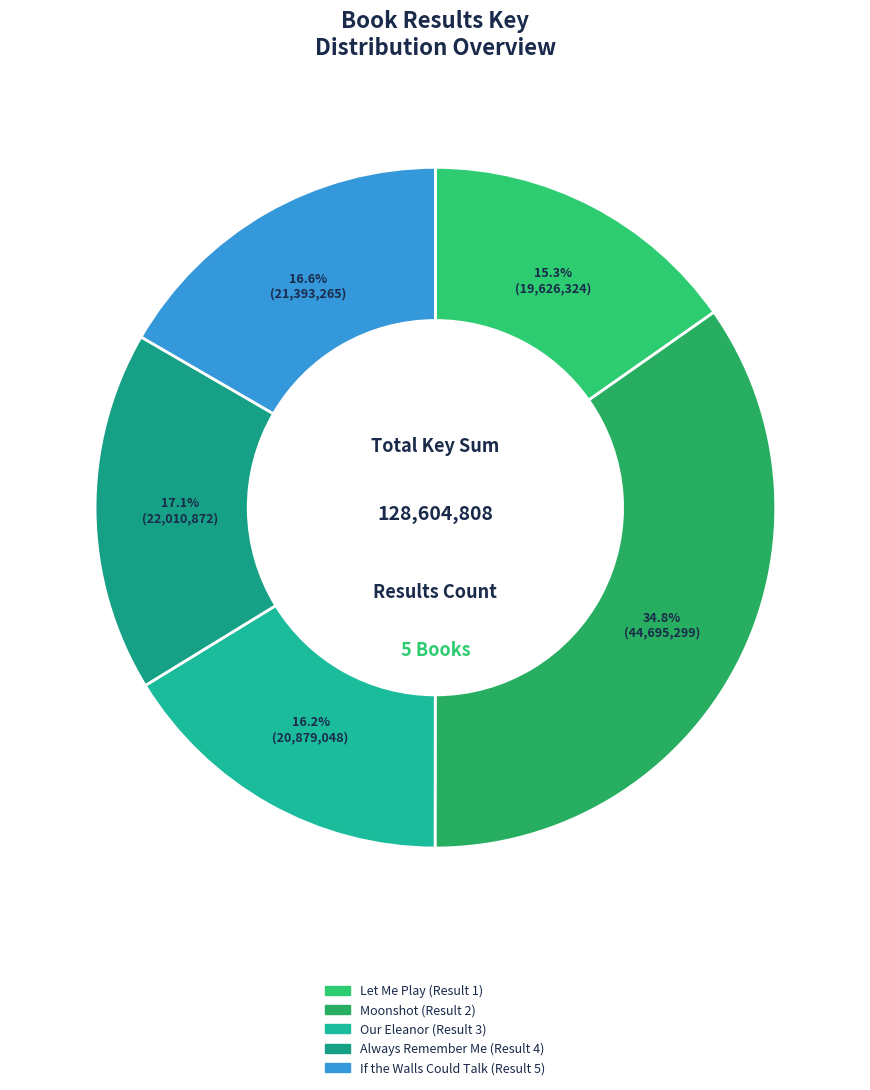

What is the ratio of the value at Always Remember Me (Result 4) to the value at If the Walls Could Talk (Result 5)?

1.0